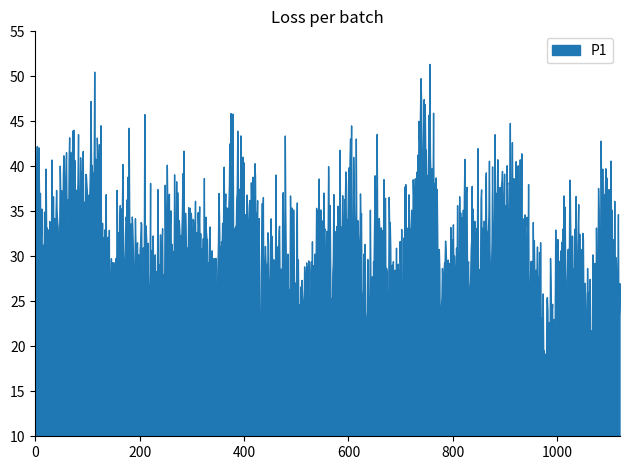

Which series has the widest spread of values?

P1